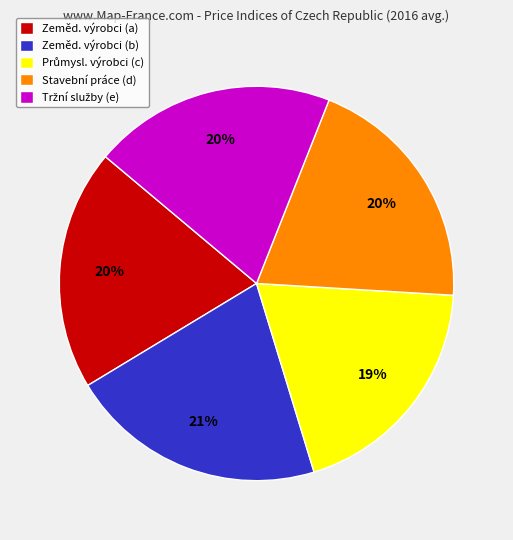

To the nearest percent, what percentage of the pie is Zeměd. výrobci (a)?

20%